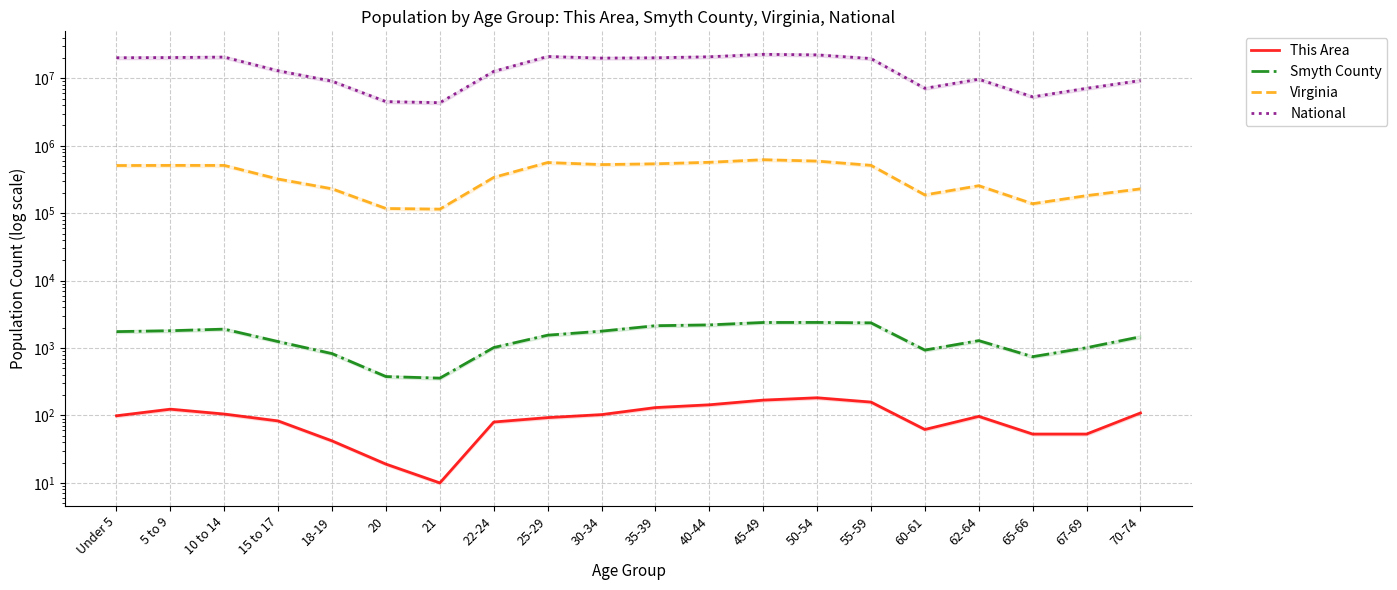

At which label does This Area reach its peak?

50-54